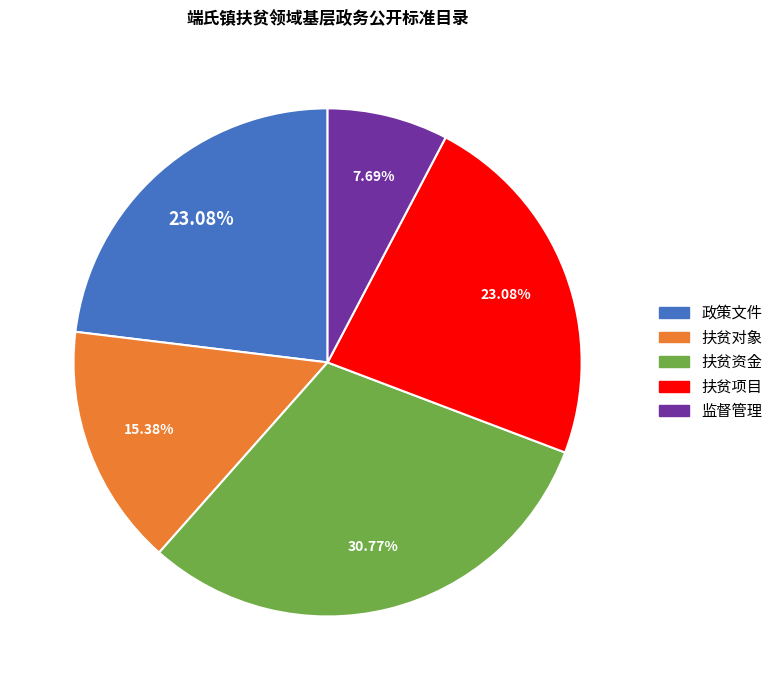

How many segments does this pie chart have?

5